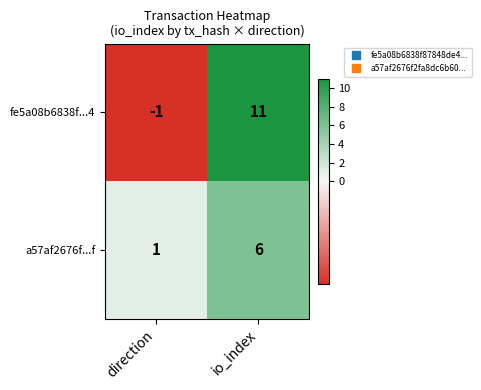

What is the smallest value displayed?

-1